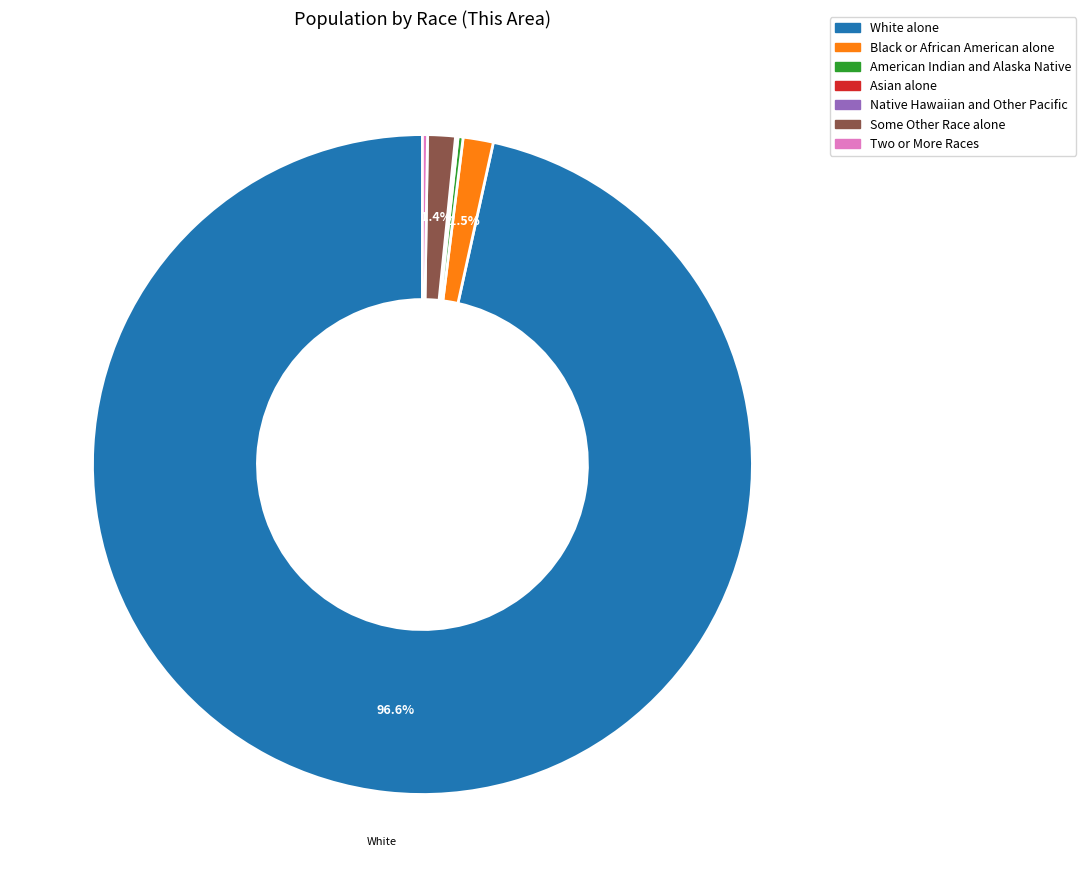

What is the largest slice in the pie chart?

White alone